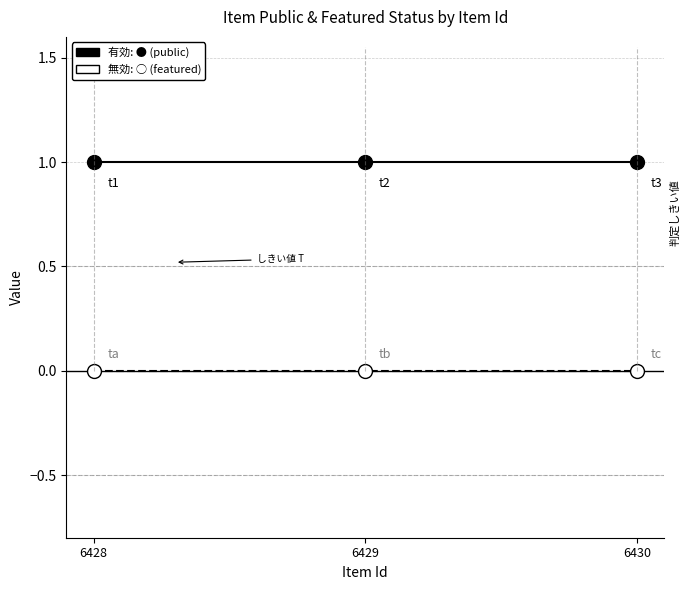

Reading left to right, what are all the values shown in this chart?

public (有効): 1	1	1
featured (無効): 0	0	0